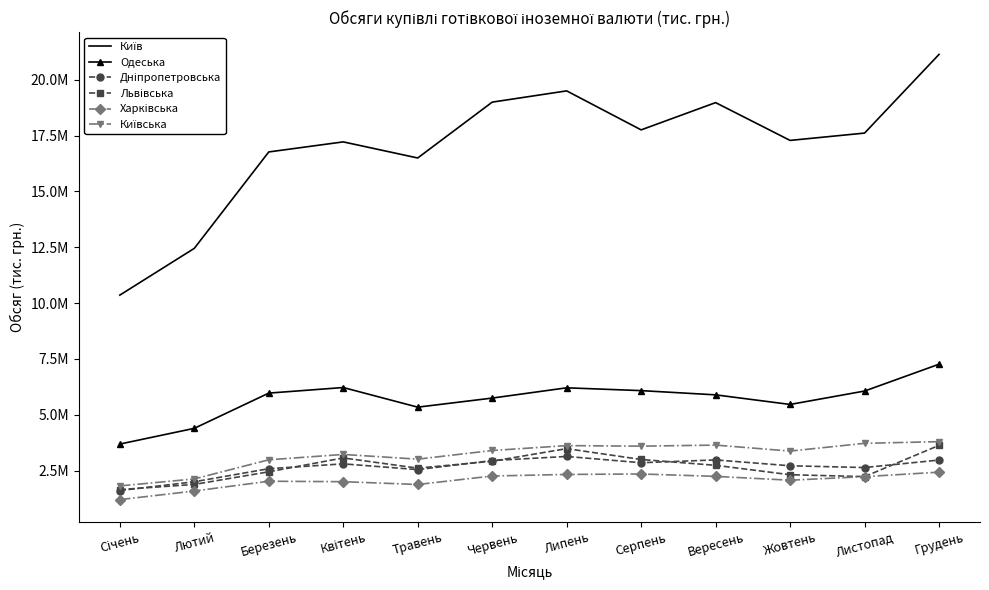

True or false: Дніпропетровська has more than 0 interior local peaks.

True